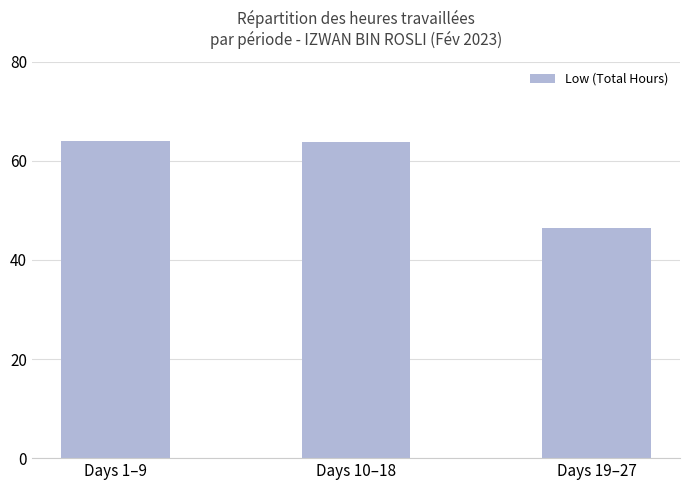

What is the greatest value displayed?

63.9